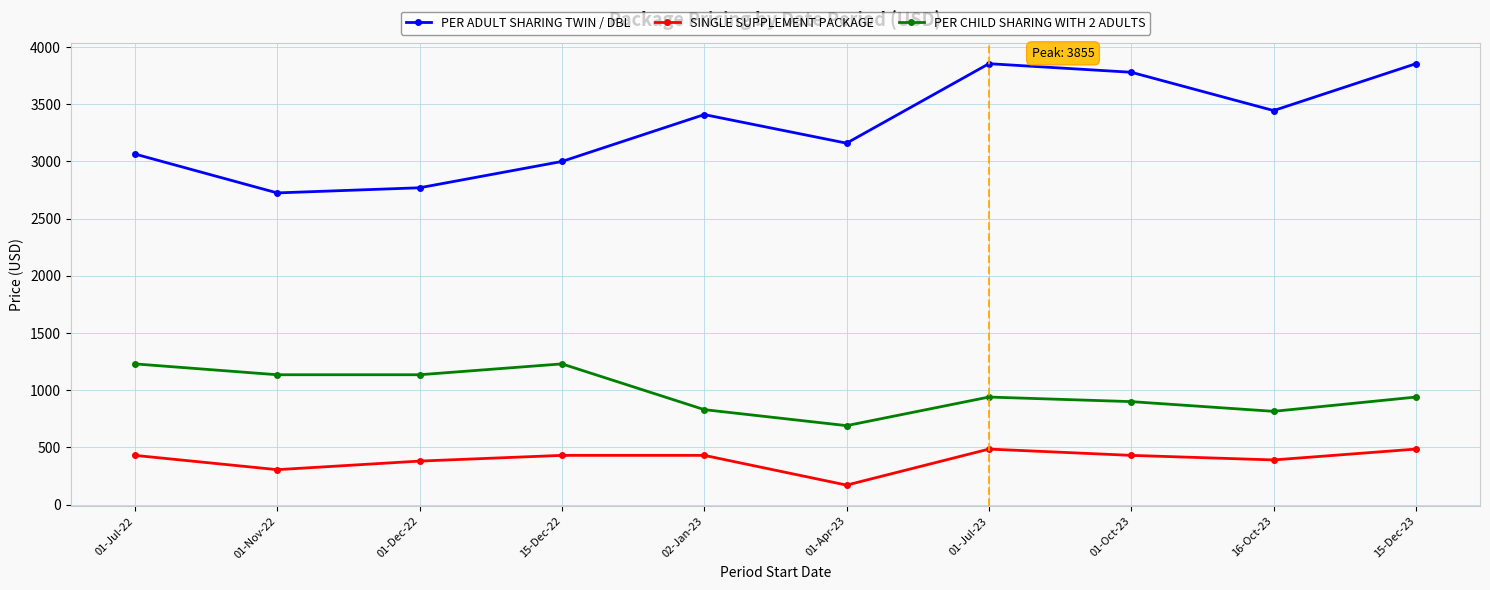

What is the difference between the highest and lowest values at 15-Dec-22?

2570